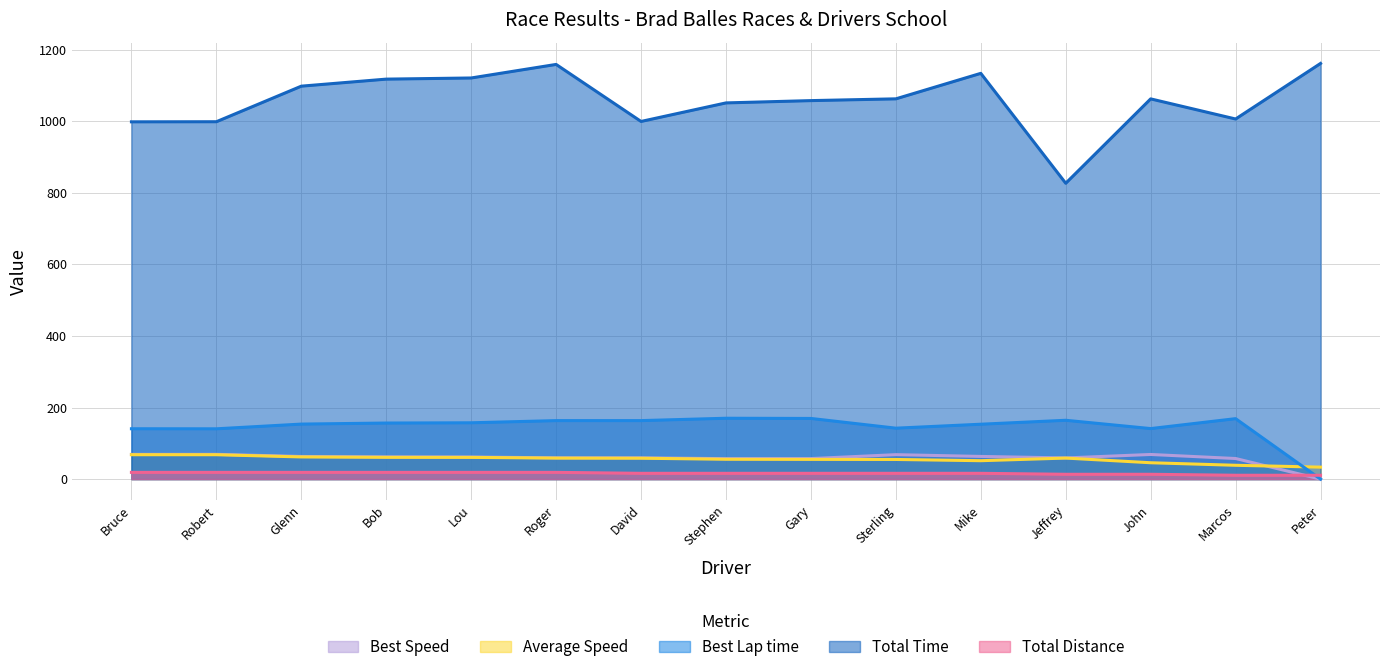

The Best Lap time series shows 164.4 at Jeffrey. True or false?

True